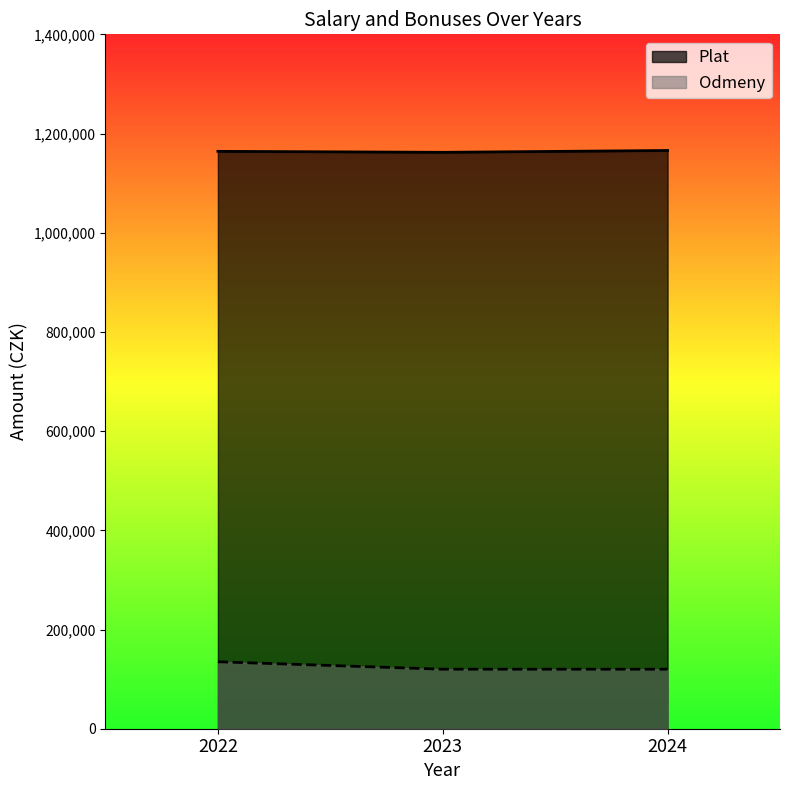

What is the sum of all Plat values?

3491999